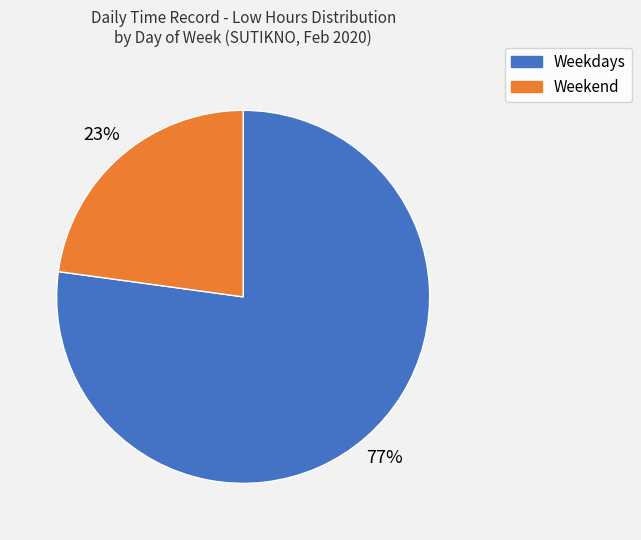

To the nearest percent, what is the average slice percentage?

50%